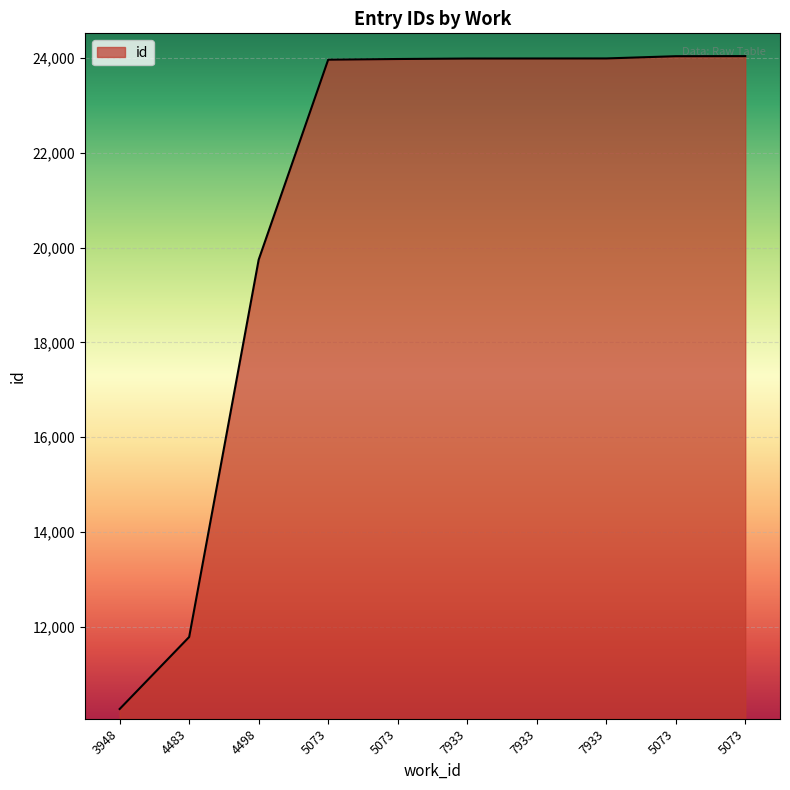

Is this an area chart (filled region under the line)?

Yes